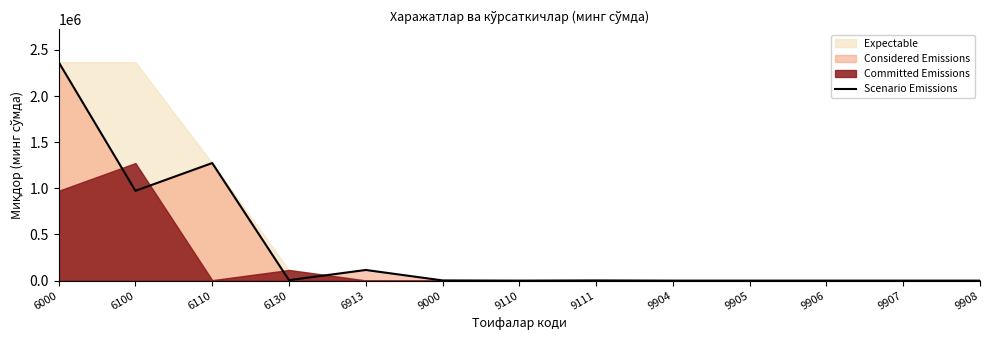

The value at 9904 is 1514619. True or false?

False